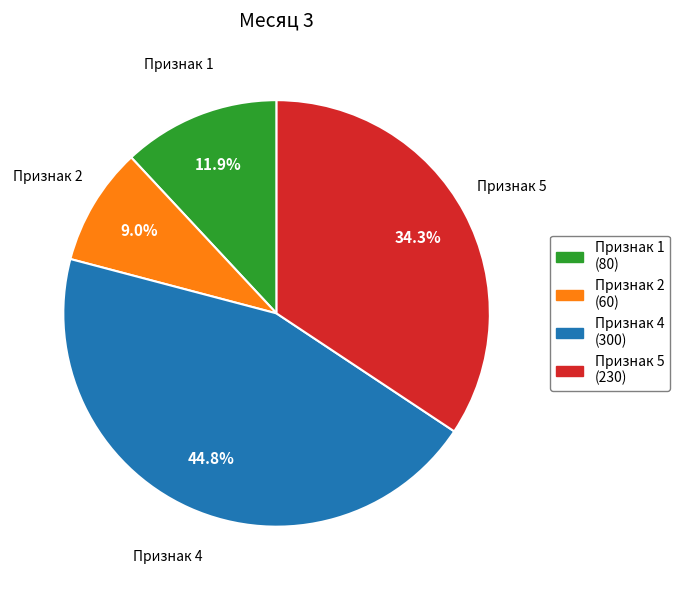

Does any single category account for the majority?

No